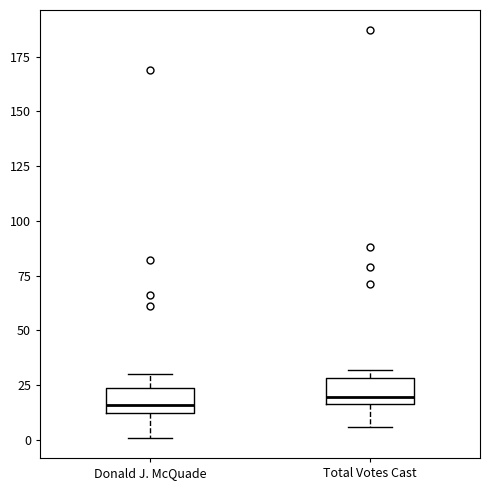

Reading left to right, read every box against the y-axis: the position of its median line, the range the box covers, and the ends of its whiskers. The values are not printed on the chart, so give them approximately, as read against the axis.

Donald J. McQuade: median 15, box 10 to 25, whiskers 0 to 30
Total Votes Cast: median 20, box 15 to 30, whiskers 5 to 30 (just above the box's upper edge)